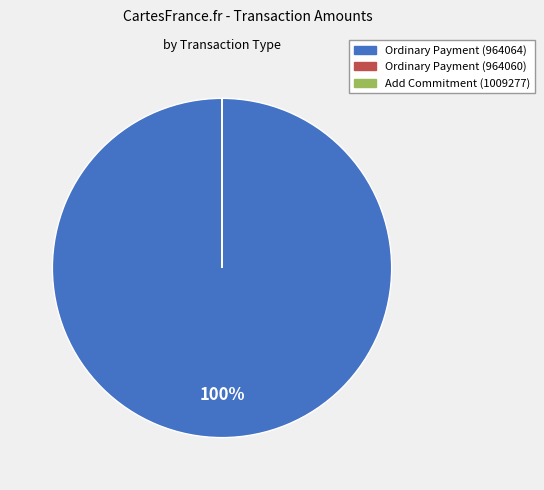

Does any single category account for the majority?

Yes